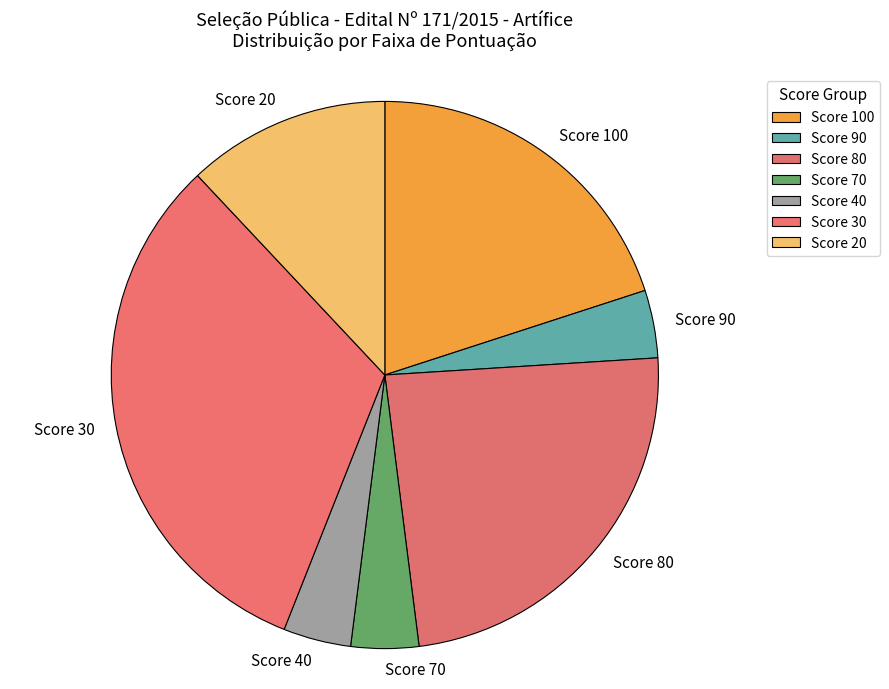

True or false: Score 40 accounts for 14% of the total.

False